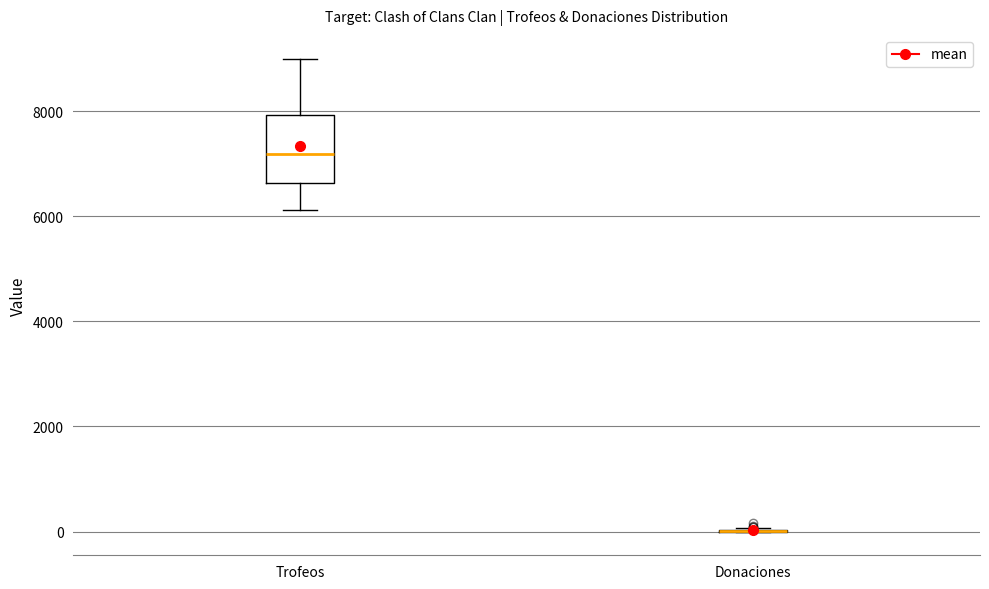

Reading left to right, transcribe this box plot: for each box, give where its median line is, the range the box spans, and where its two whiskers end, as read against the y-axis. The values are not printed on the chart, so give them approximately, as read against the axis.

Trofeos: median 7200, box 6600 to 8000, whiskers 6200 to 9000
Donaciones: box collapsed to a line at 0, whiskers 0 to 0